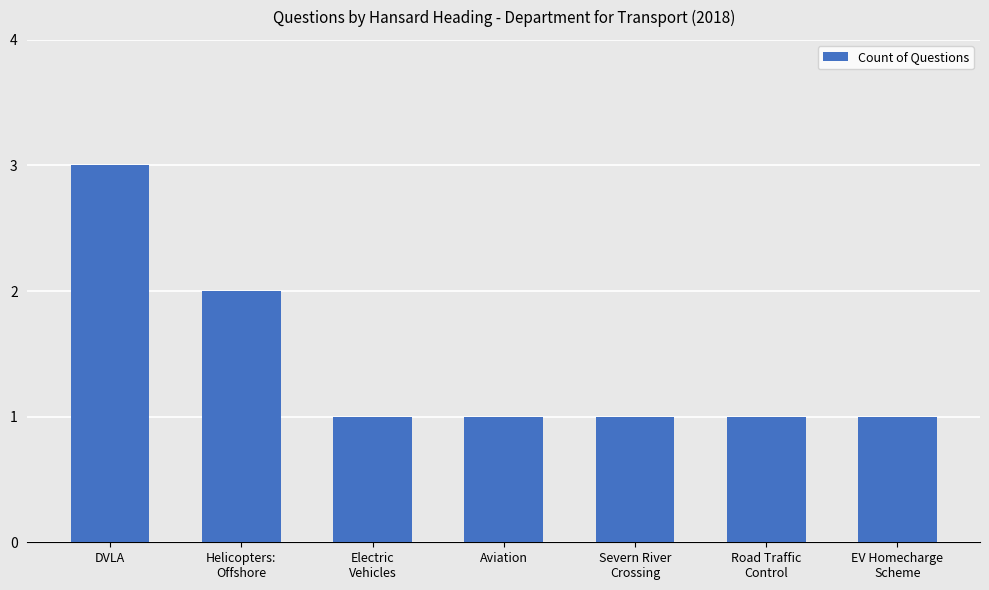

Reading right to left, what are all the values shown in this chart?

EV Homecharge
Scheme=1	Road Traffic
Control=1	Severn River
Crossing=1	Aviation=1	Electric
Vehicles=1	Helicopters:
Offshore=2	DVLA=3